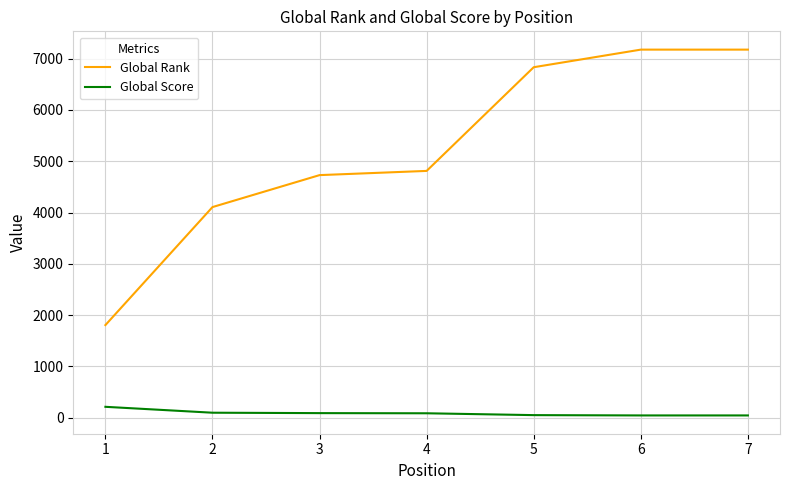

What is the difference between the maximum and minimum values in the Global Score series?

168